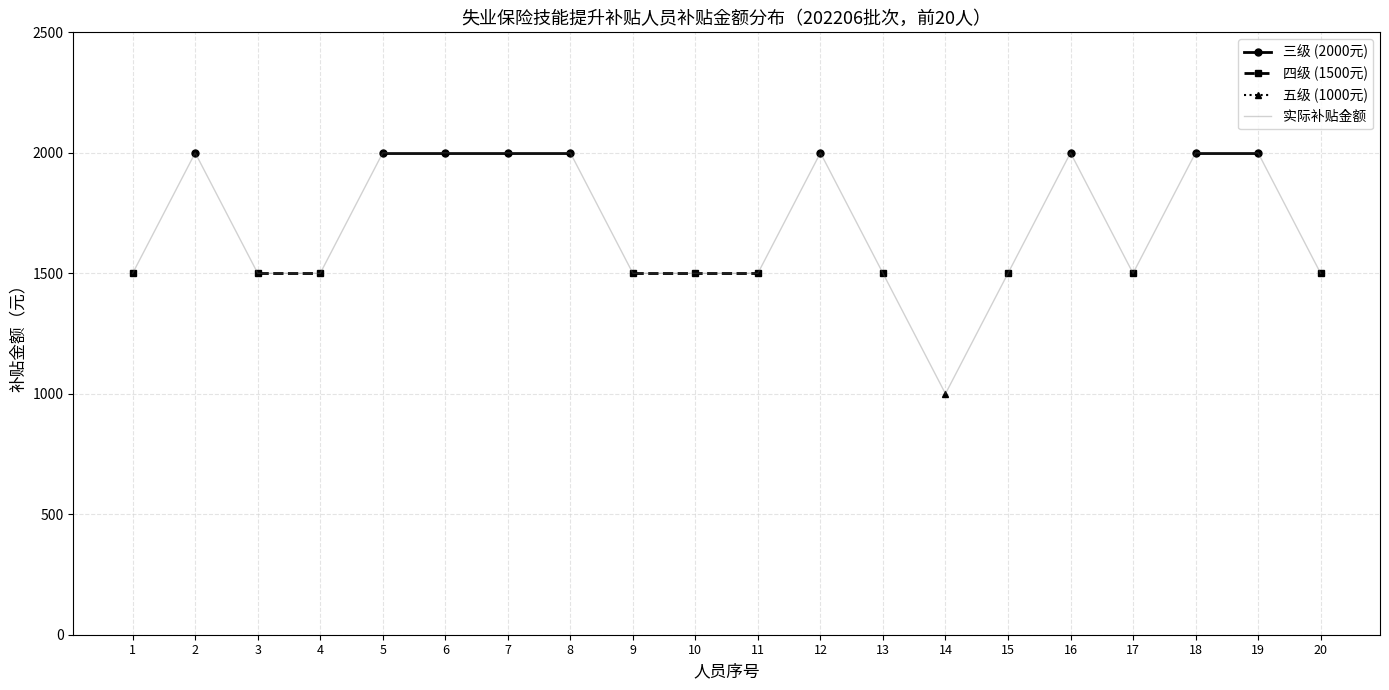

The value of 实际补贴金额 at 2 is 2000. True or false?

True